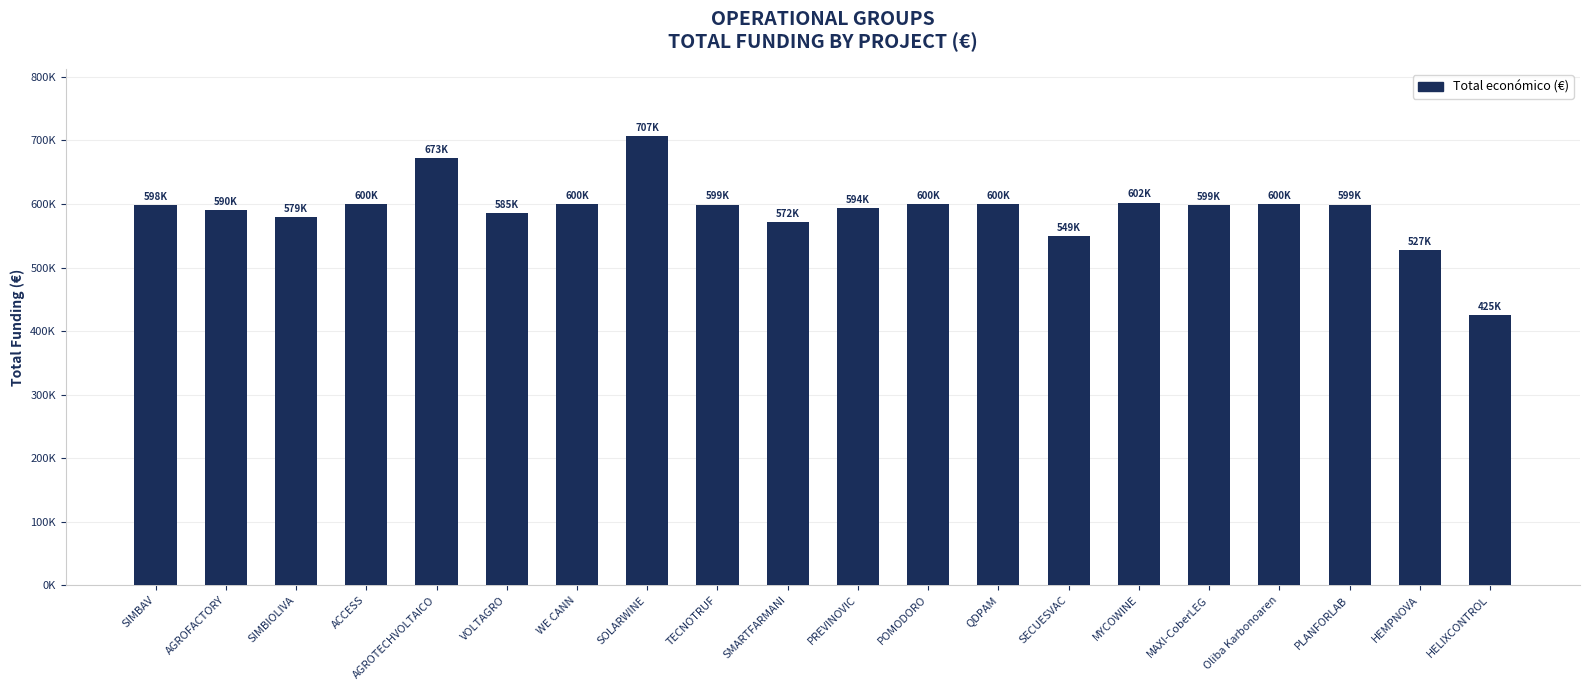

What is the greatest value displayed?

706697